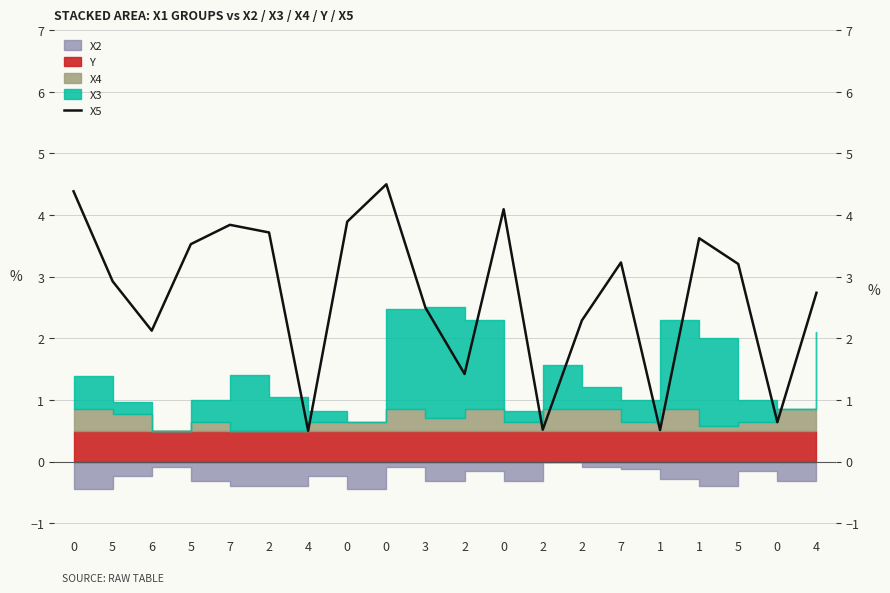

Reading right to left, extract all data points from this chart.

4=2.7	0=0.6	5=3.2	1=3.6	1=0.5	7=3.2	2=2.3	2=0.5	0=4.1	2=1.4	3=2.5	0=4.5	0=3.9	4=0.5	2=3.7	7=3.8	5=3.5	6=2.1	5=2.9	0=4.4